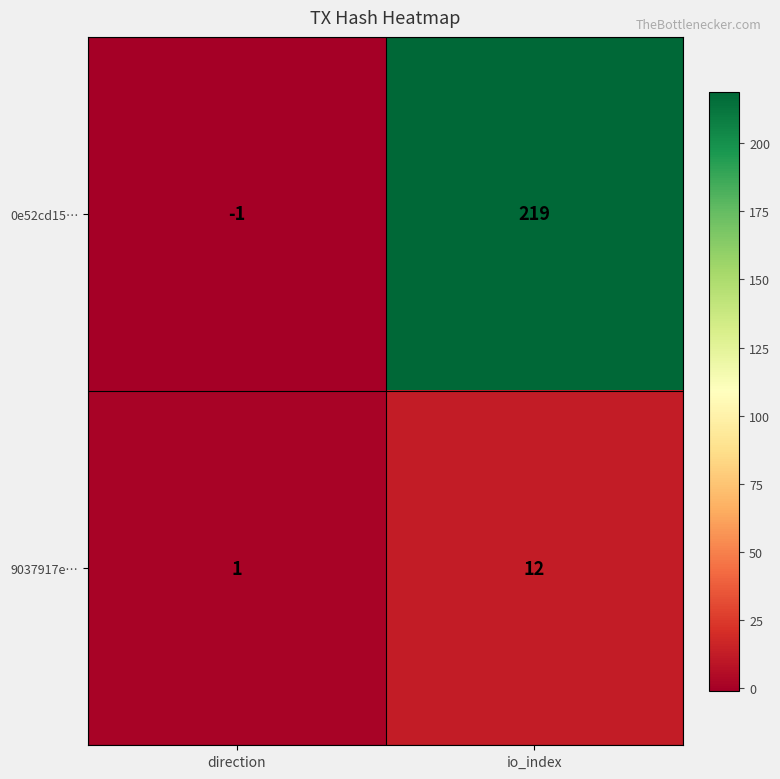

List the series in order of their overall mean, lowest first.

9037917e…, 0e52cd15…